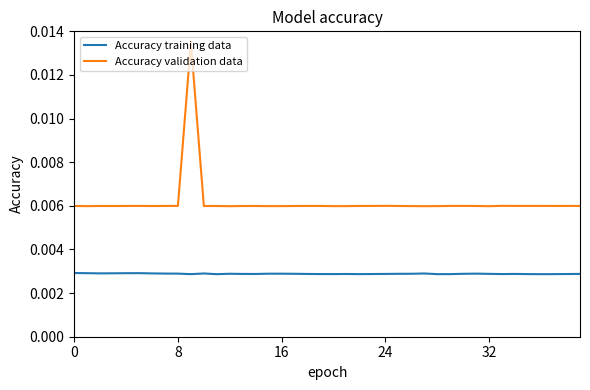

List the series in order of their overall mean, lowest first.

Accuracy training data, Accuracy validation data